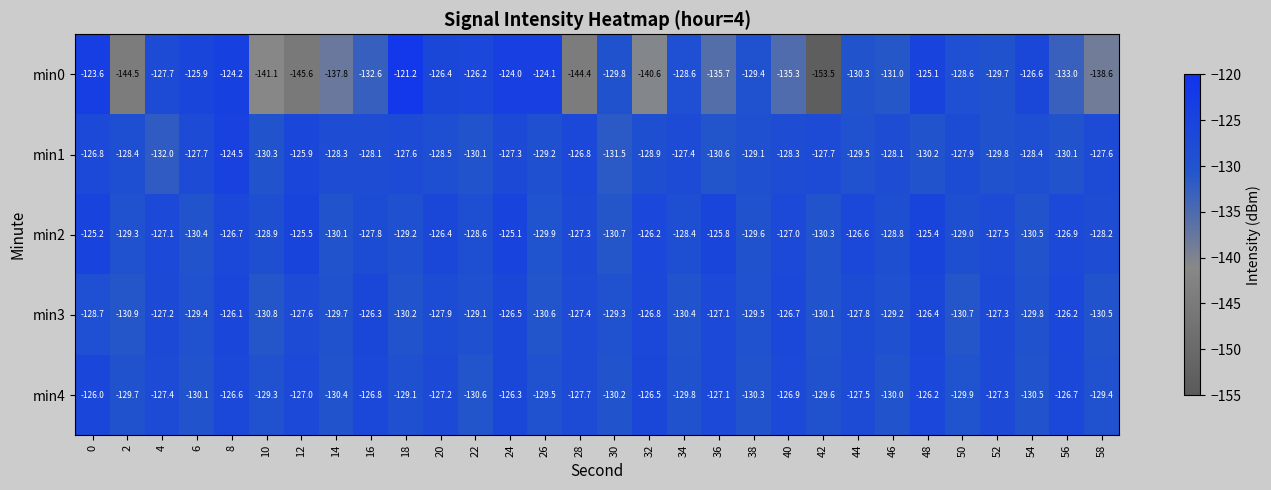

Which label corresponds to the smallest value in the chart?

42